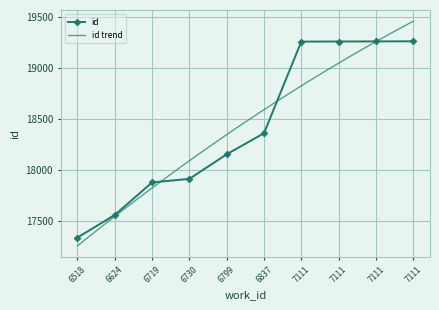

Read the value at 7111.

19262